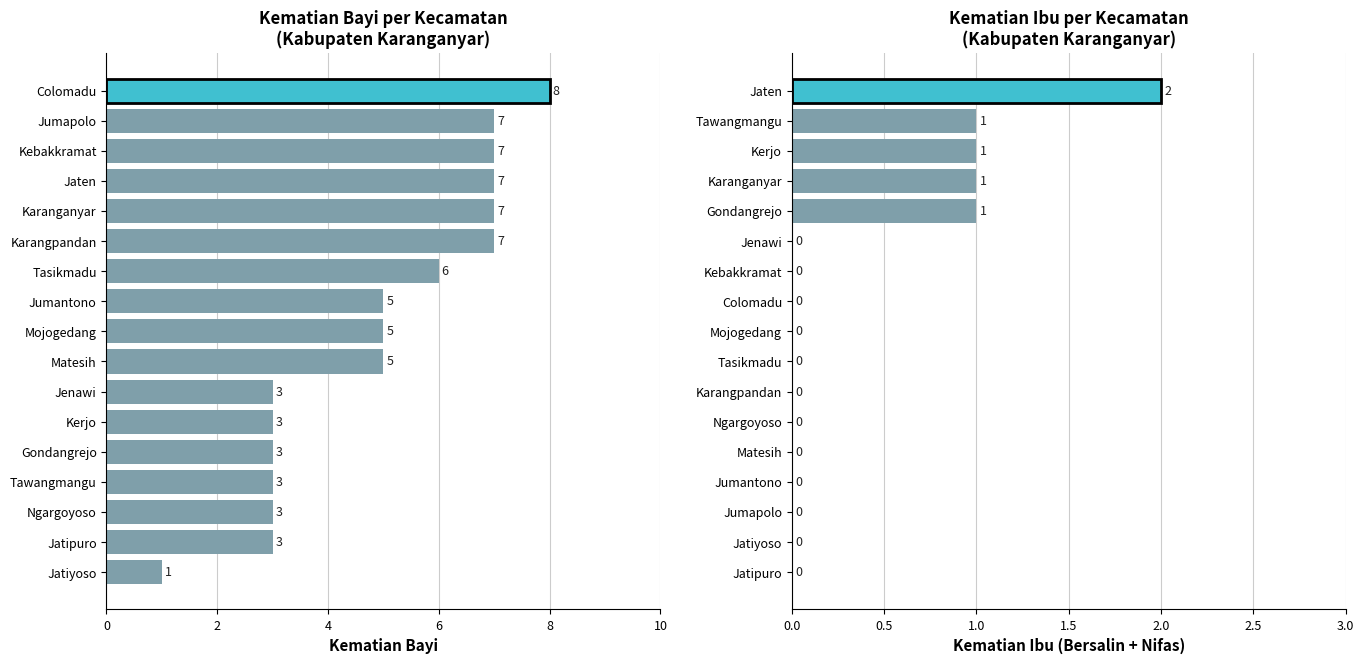

What are all the series names shown in the legend?

Kematian Bayi, Kematian Ibu